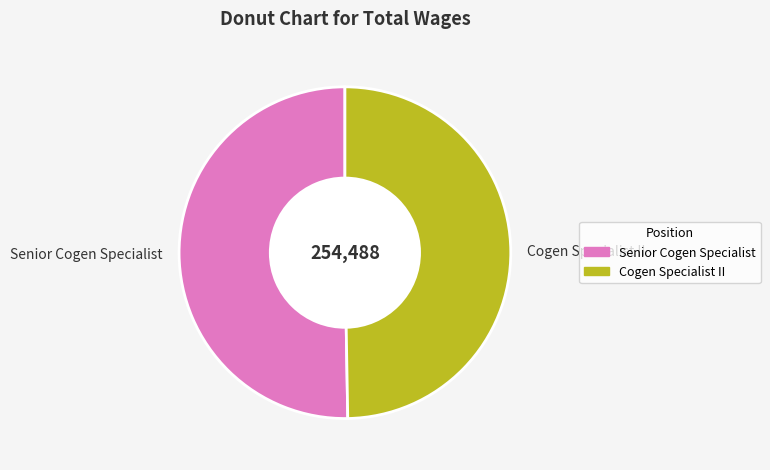

Which category has the smallest portion of the pie?

Cogen Specialist II